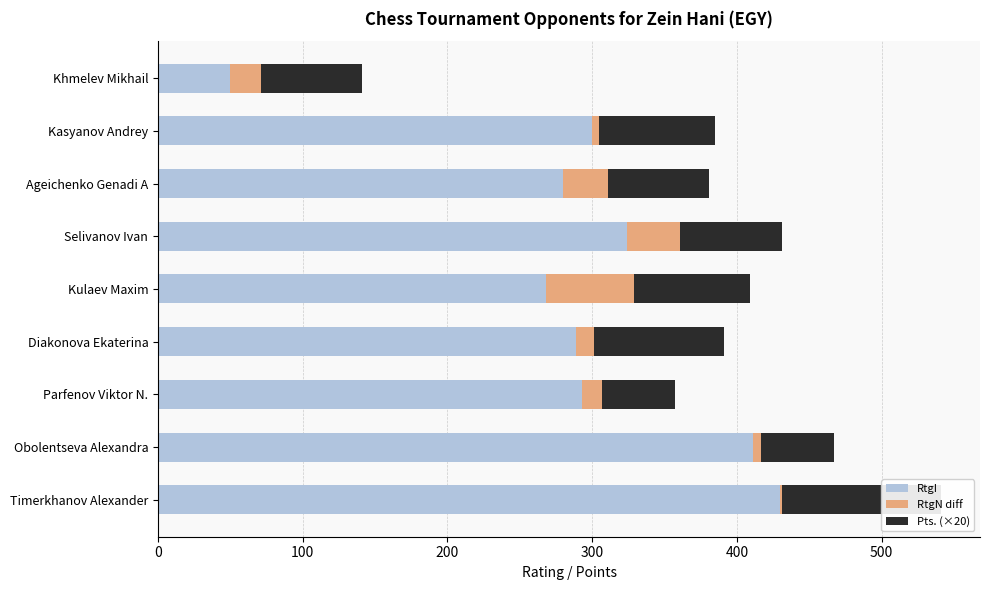

Which series has the largest range (max minus min)?

RtgI